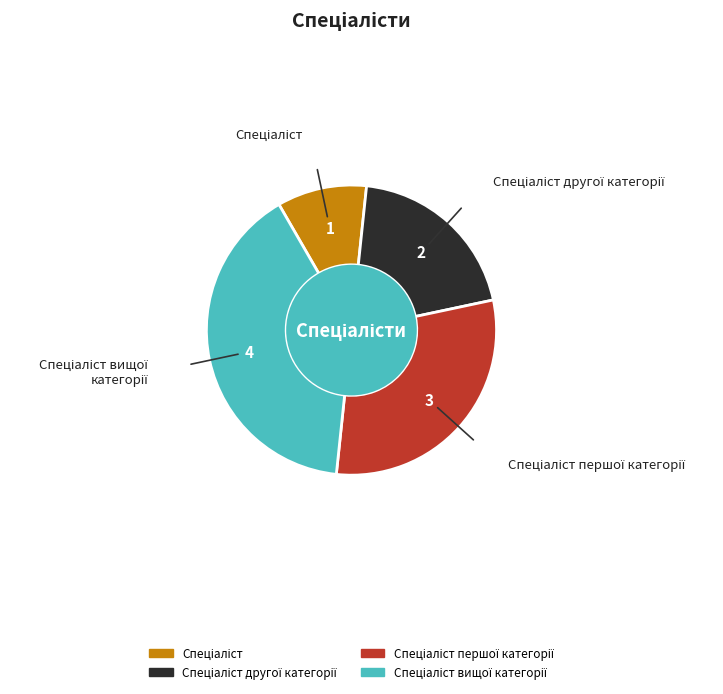

Does any single category account for the majority?

No